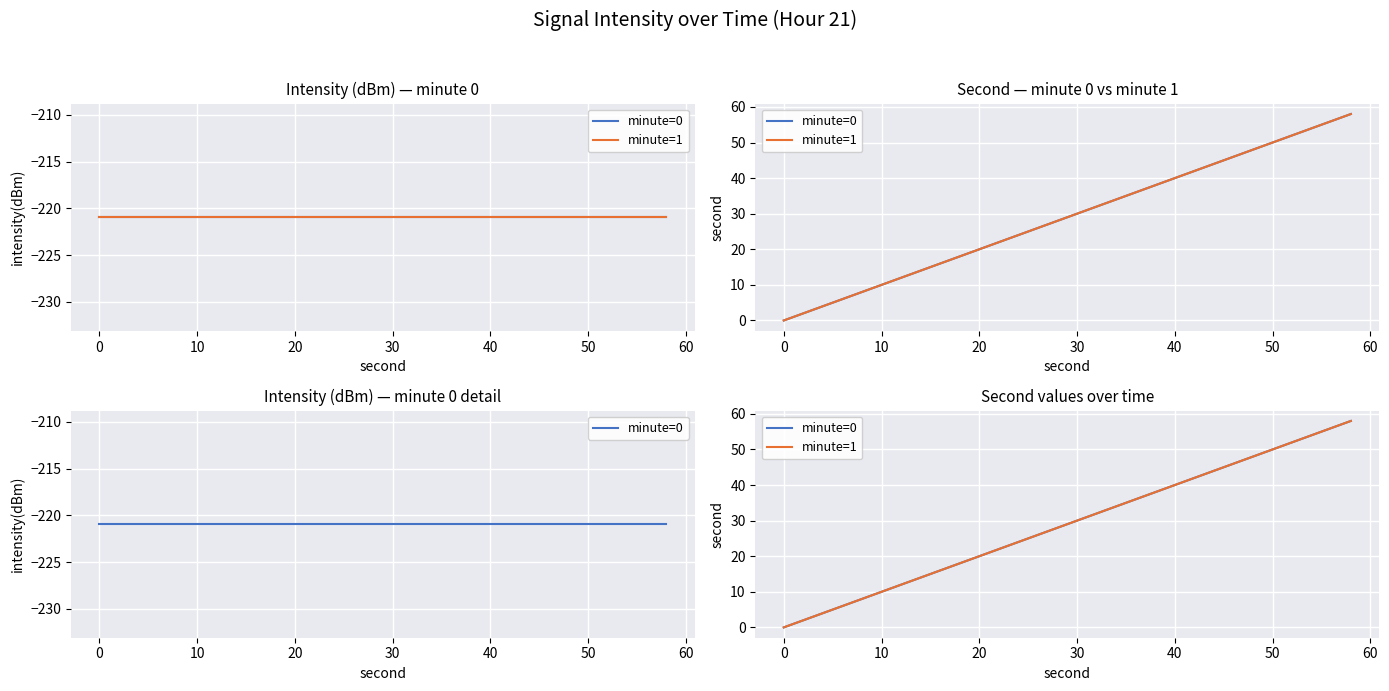

True or false: minute=1 has more than 1 interior local peaks.

False